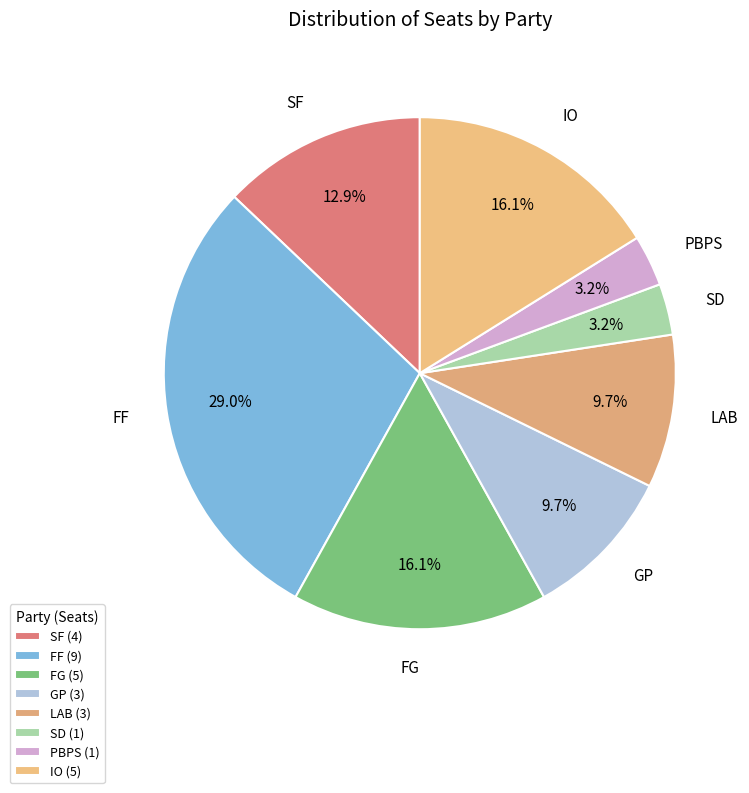

Which category has the biggest portion of the pie?

FF